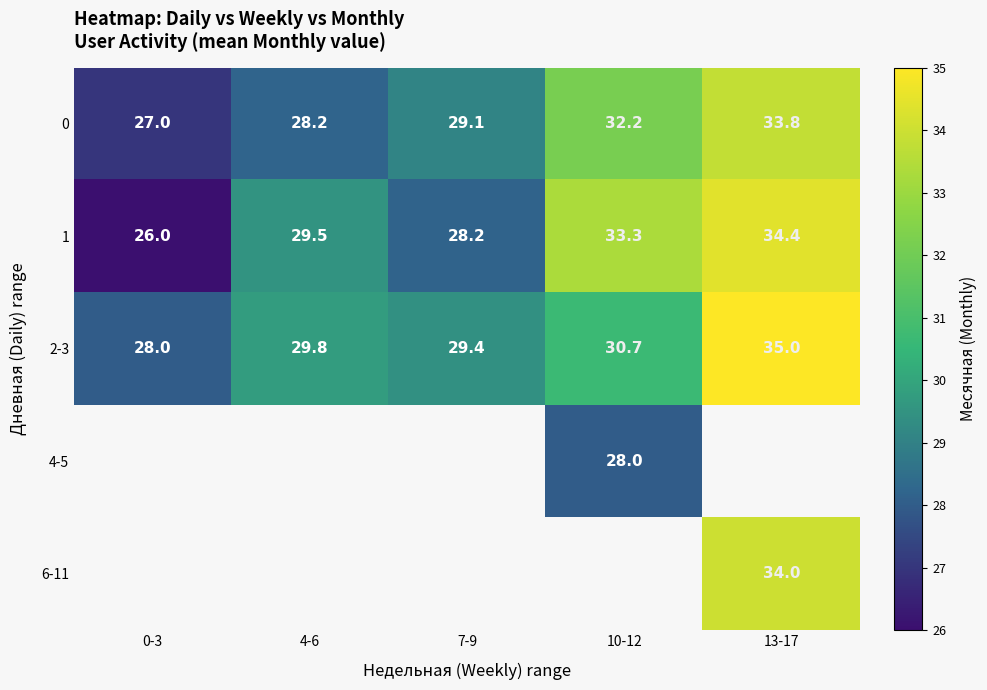

Rank the categories by 2-3 value from highest to lowest.

13-17, 10-12, 4-6, 7-9, 0-3